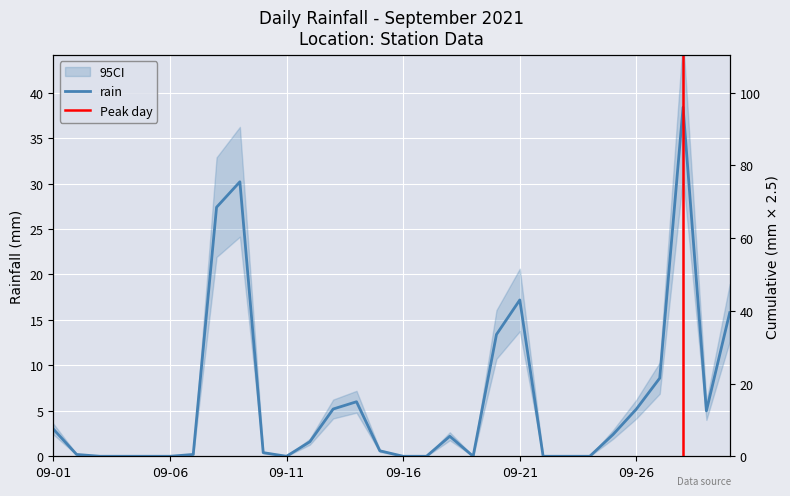

List the labels in order of value, smallest first.

2021-09-03, 2021-09-04, 2021-09-05, 2021-09-06, 2021-09-11, 2021-09-16, 2021-09-17, 2021-09-19, 2021-09-22, 2021-09-23, 2021-09-24, 2021-09-02, 2021-09-07, 2021-09-10, 2021-09-15, 2021-09-12, 2021-09-18, 2021-09-25, 2021-09-01, 2021-09-29, 2021-09-13, 2021-09-26, 2021-09-14, 2021-09-27, 2021-09-20, 2021-09-30, 2021-09-21, 2021-09-08, 2021-09-09, 2021-09-28